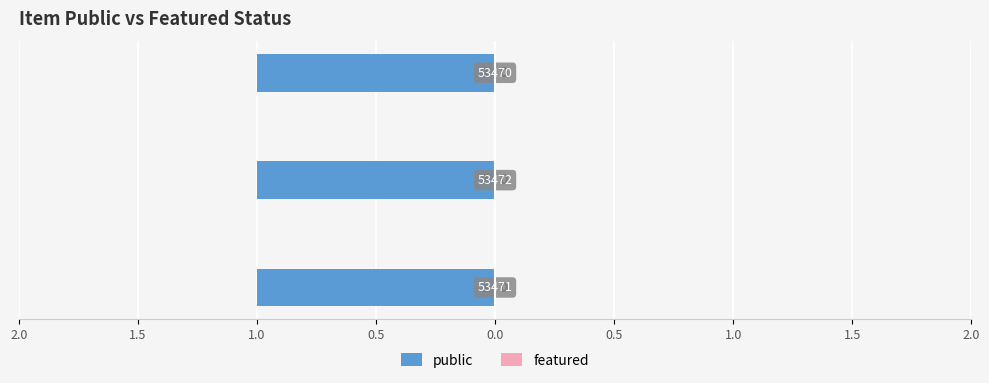

Rank the series at 53470 from highest to lowest value.

public, featured